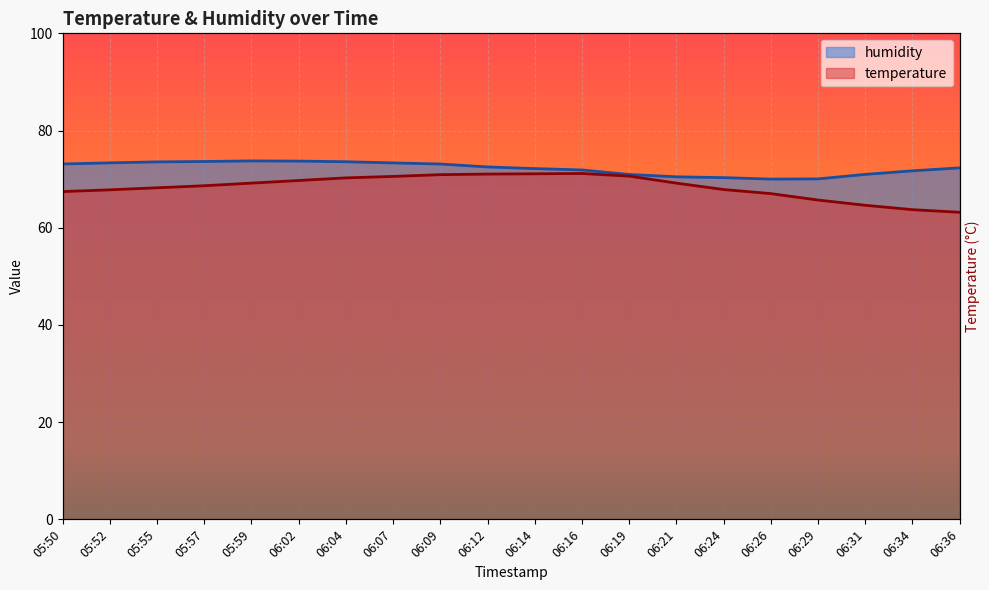

What is the difference between the maximum and minimum values in the humidity series?

3.7